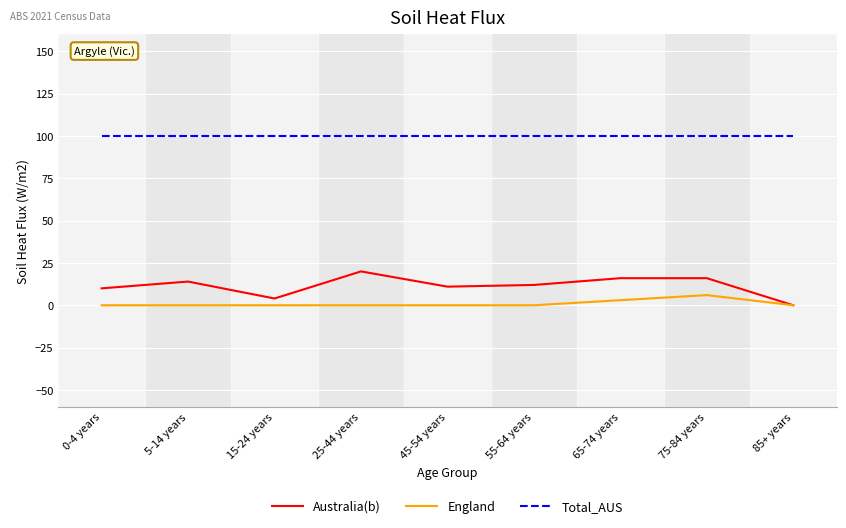

The value of Total_AUS at 85+ years is 100. True or false?

True